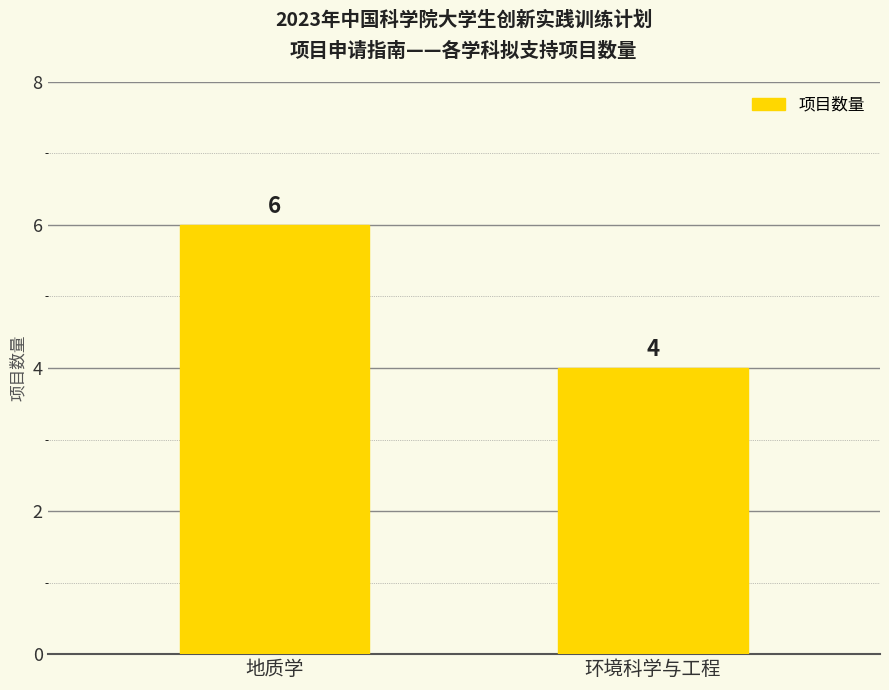

What is the difference between the values at 环境科学与工程 and 地质学?

2